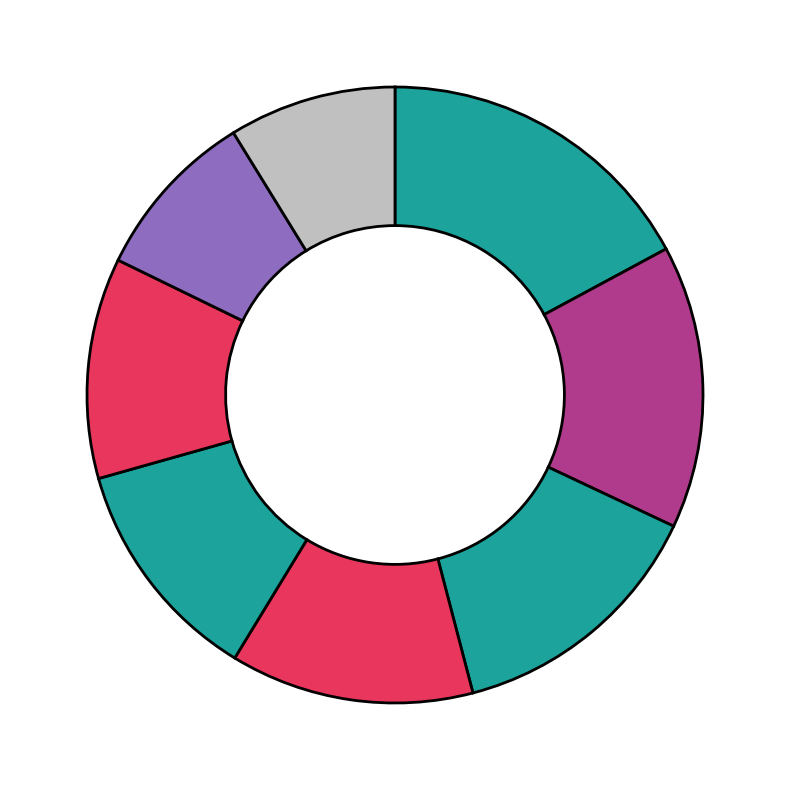

Rank the categories by value from lowest to highest.

A-8 Pete Crawforth, A-7 Andrew Douglas, A-6 Richard Murray, A-5 Graham Tibbot, A-4 James Dalby, A-3 Charles Dennison, A-2 Jack Higham, A-1 Chris Harrop